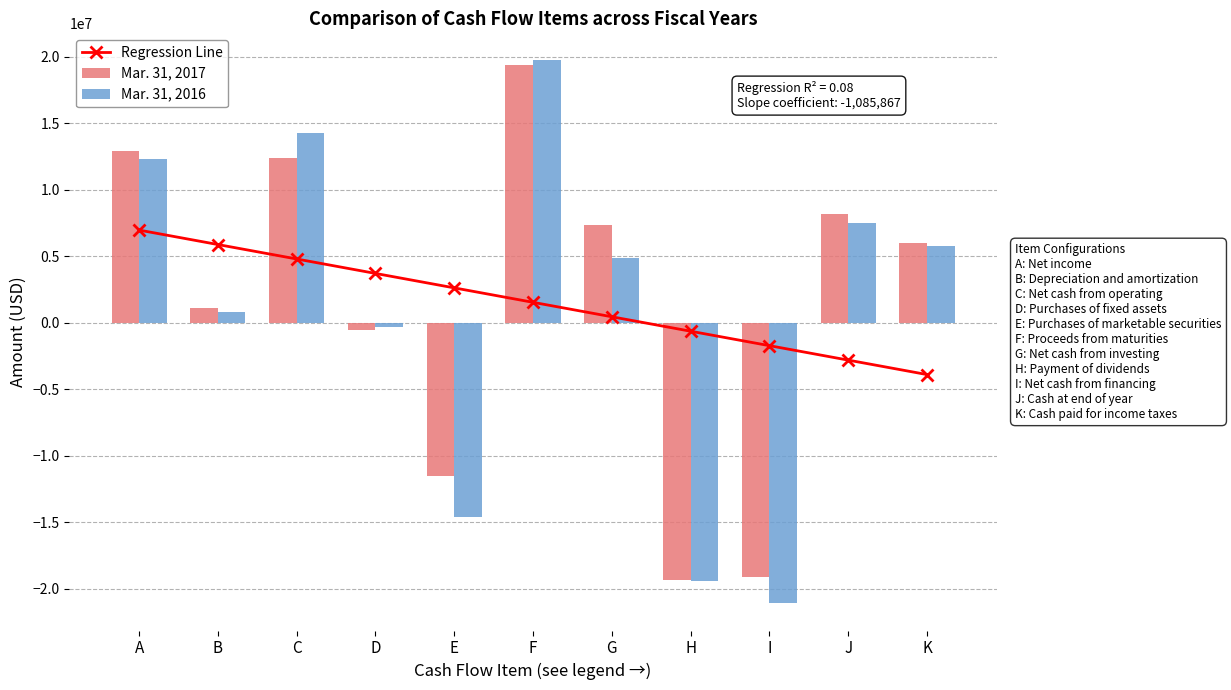

Which series has the largest range (max minus min)?

Mar. 31, 2016